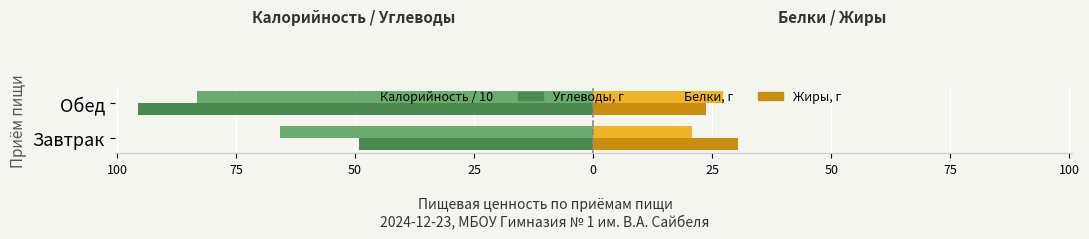

What are all the series names shown in the legend?

Калорийность / 10, Углеводы, г, Белки, г, Жиры, г